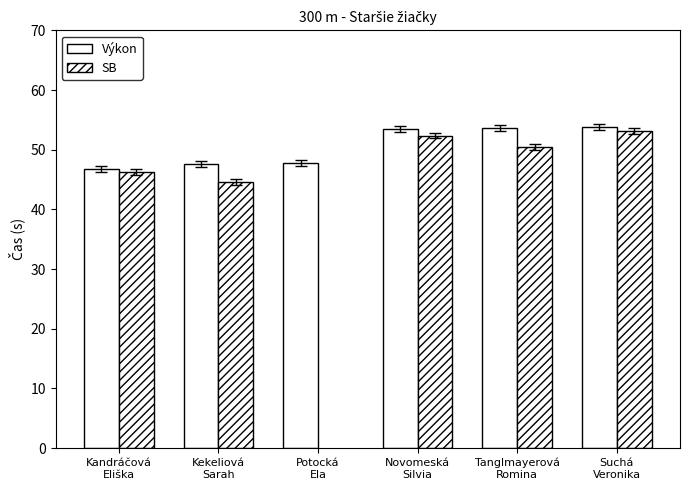

What is the label of the 4th bar from the left?

Novomeská
Silvia